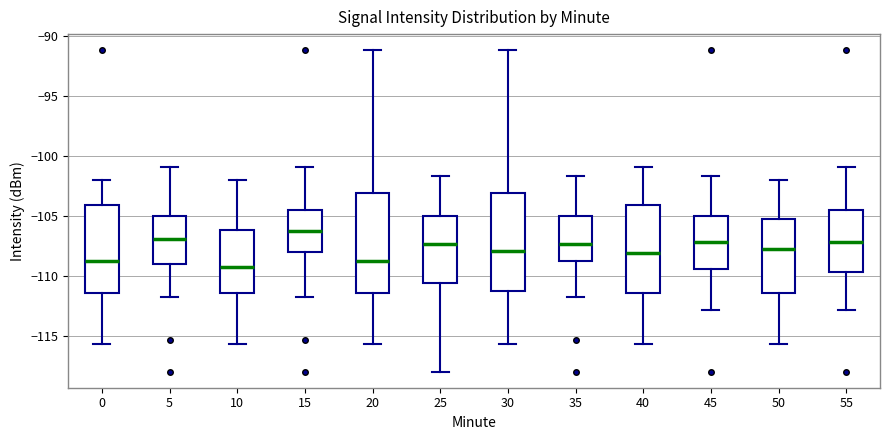

Reading left to right, transcribe this box plot: for each box, give where its median line is, the range the box spans, and where its two whiskers end, as read against the y-axis. The values are not printed on the chart, so give them approximately, as read against the axis.

0: median -108.5, box -111.5 to -104.0, whiskers -115.5 to -102.0
5: median -107.0, box -109.0 to -105.0, whiskers -112.0 to -101.0
10: median -109.5, box -111.5 to -106.0, whiskers -115.5 to -102.0
15: median -106.0, box -108.0 to -104.5, whiskers -112.0 to -101.0
20: median -108.5, box -111.5 to -103.0, whiskers -115.5 to -91.0
25: median -107.5, box -110.5 to -105.0, whiskers -118.0 to -101.5
30: median -108.0, box -111.0 to -103.0, whiskers -115.5 to -91.0
35: median -107.5, box -109.0 to -105.0, whiskers -112.0 to -101.5
40: median -108.0, box -111.5 to -104.0, whiskers -115.5 to -101.0
45: median -107.0, box -109.5 to -105.0, whiskers -113.0 to -101.5
50: median -107.5, box -111.5 to -105.0, whiskers -115.5 to -102.0
55: median -107.0, box -109.5 to -104.5, whiskers -113.0 to -101.0